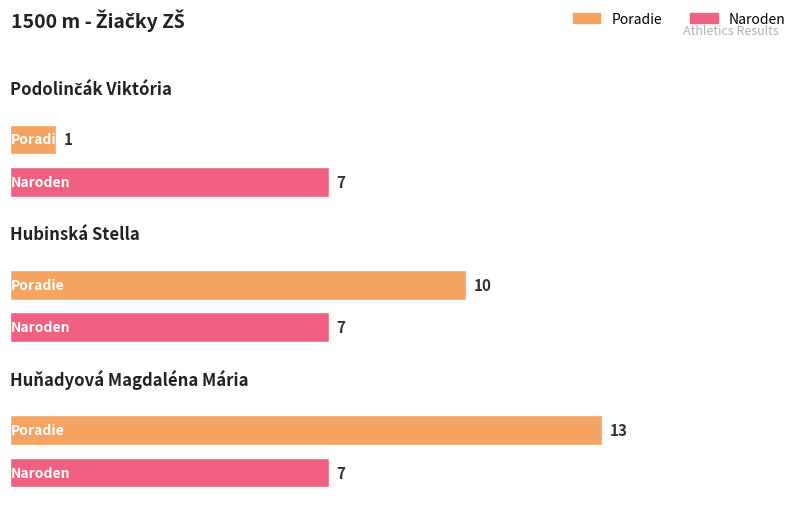

What position from the right is Hubinská Stella?

2